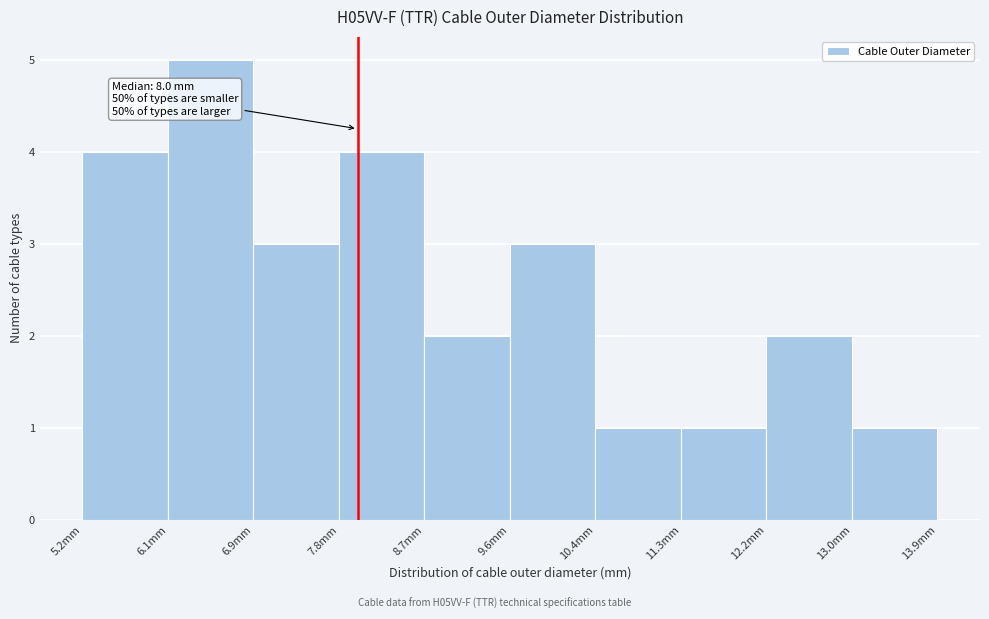

Which range on the x-axis has the tallest bar?

6.07 to 6.94